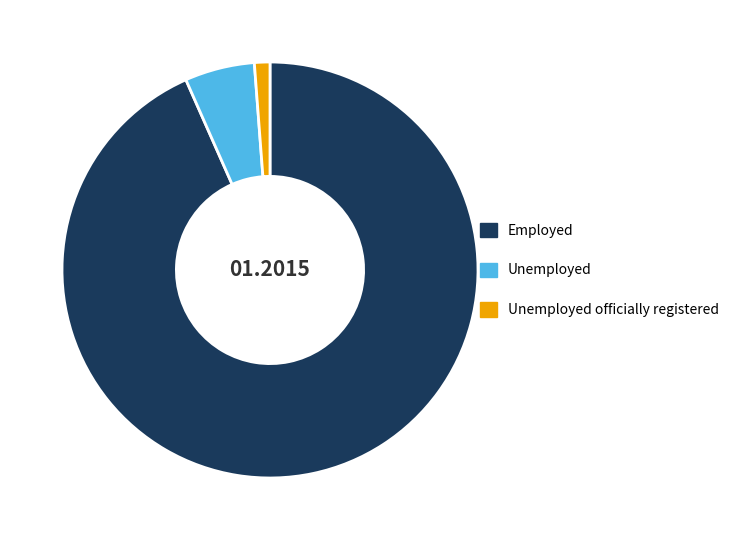

Which has a higher value, Employed or Unemployed officially registered?

Employed